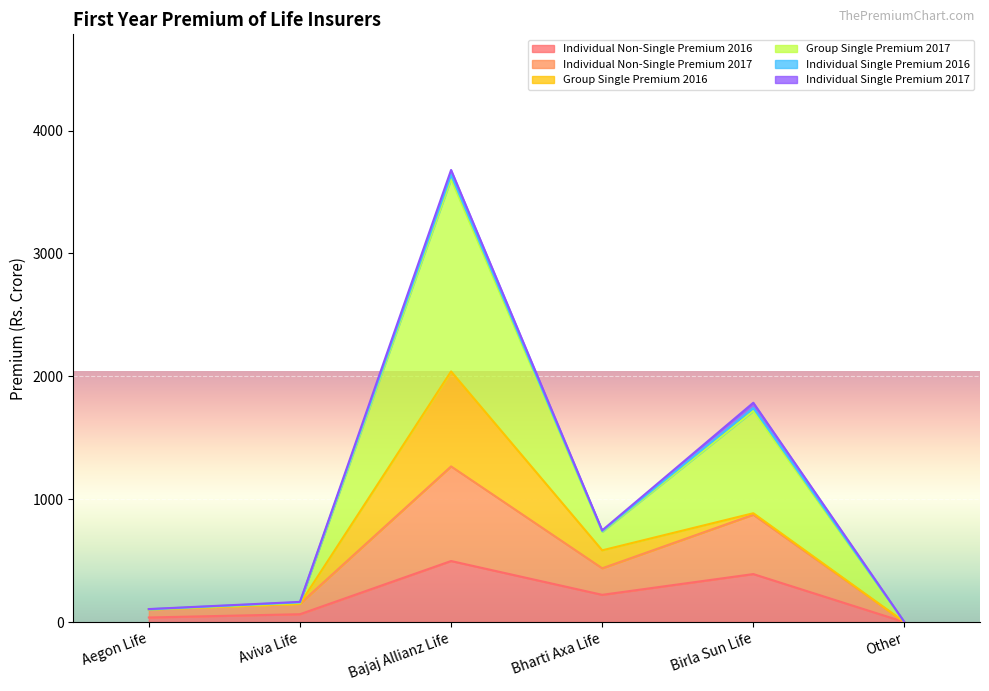

Is the value of Group Single Premium 2017 at Bajaj Allianz Life greater than the value of Individual Non-Single Premium 2016 at Bajaj Allianz Life?

Yes